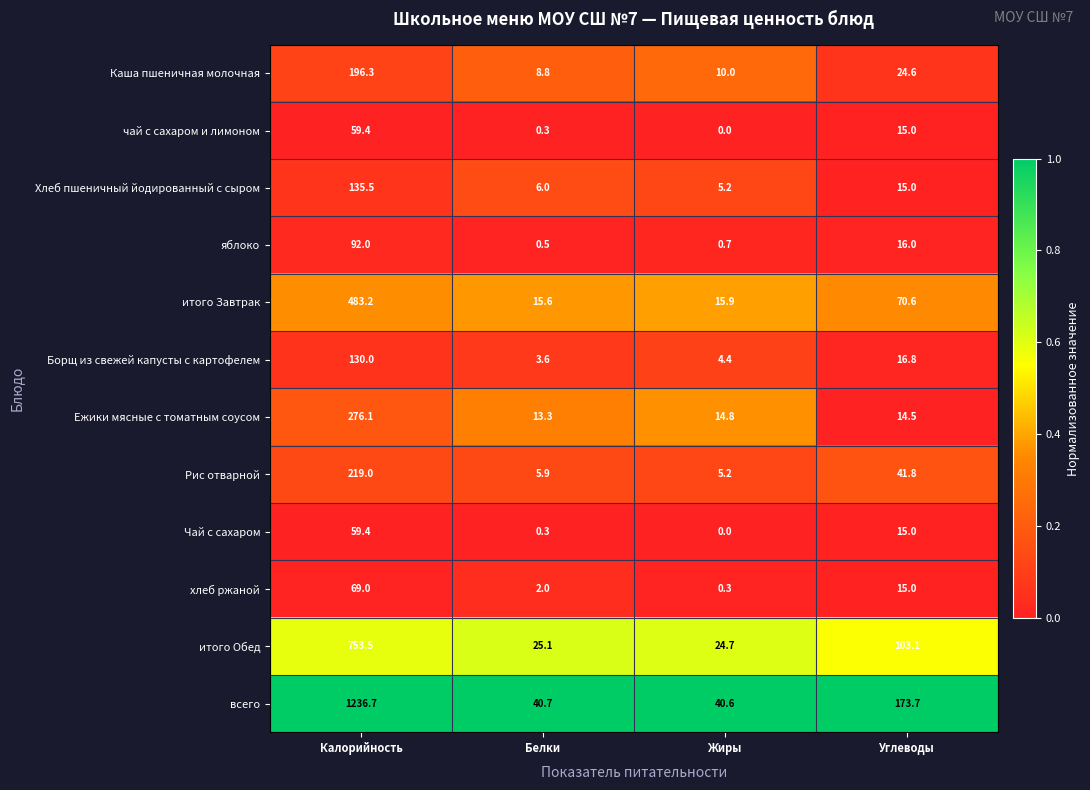

What is the spread (max minus min) of values at Жиры?

40.6